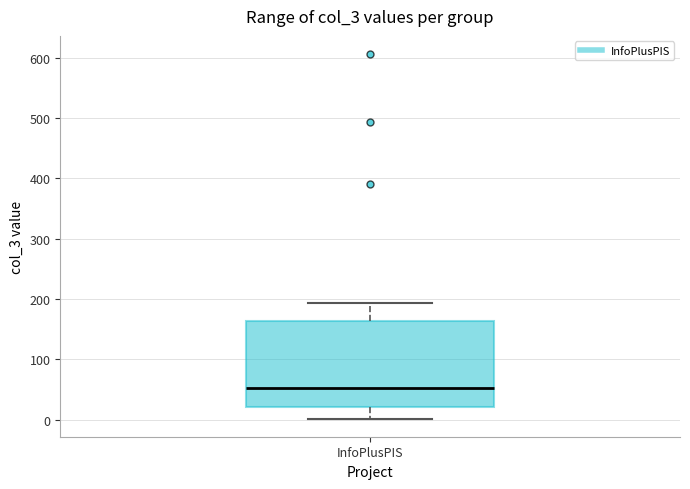

Where does the median line of the box for InfoPlusPIS sit on the y-axis? The values are not printed on the chart, so give them approximately, as read against the axis.

50